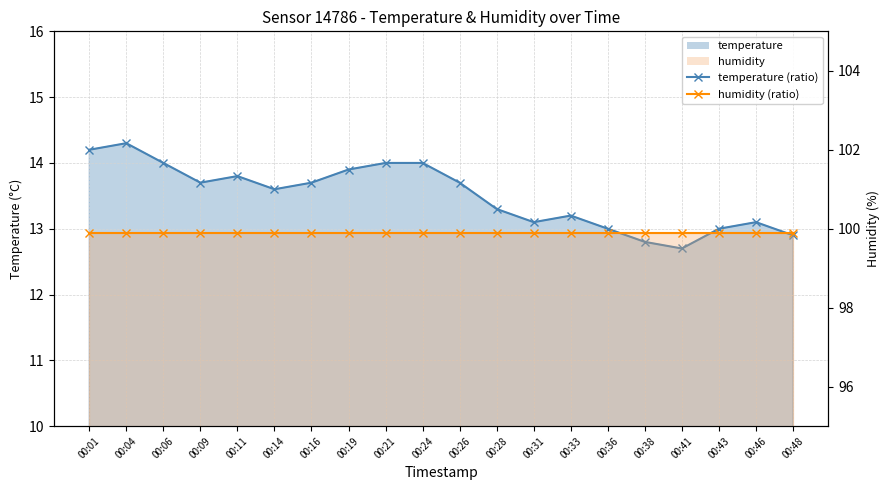

At which category does the chart reach its peak across all series?

00:01